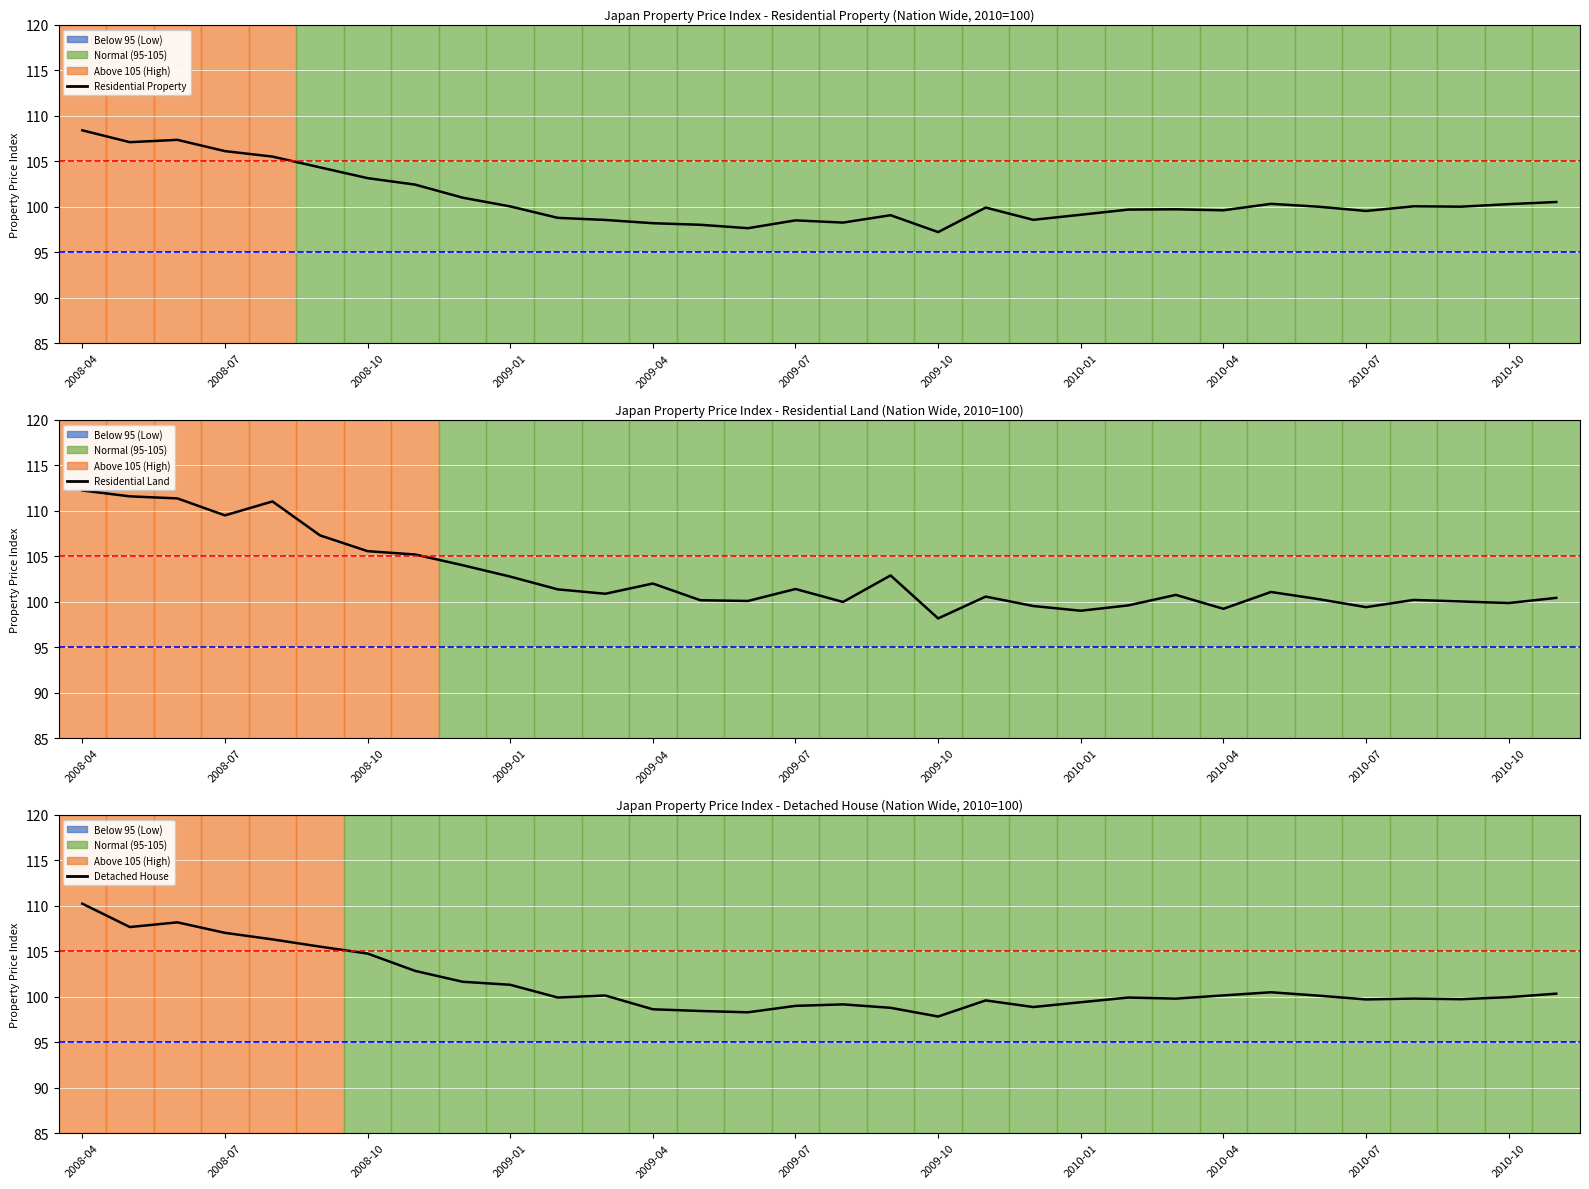

What is the highest value of the Residential Property series?

108.4